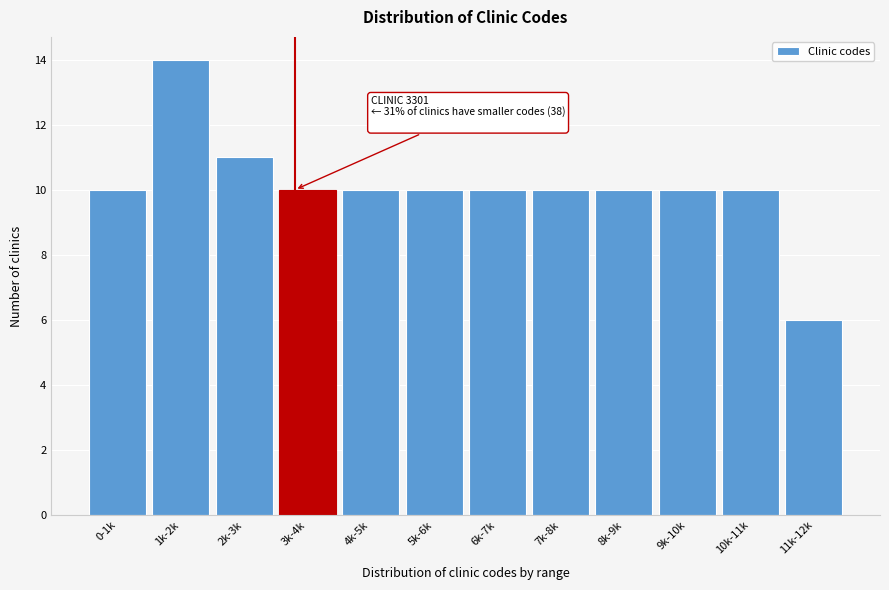

Reading right to left, what are all the values shown in this chart?

6	10	10	10	10	10	10	10	10	11	14	10